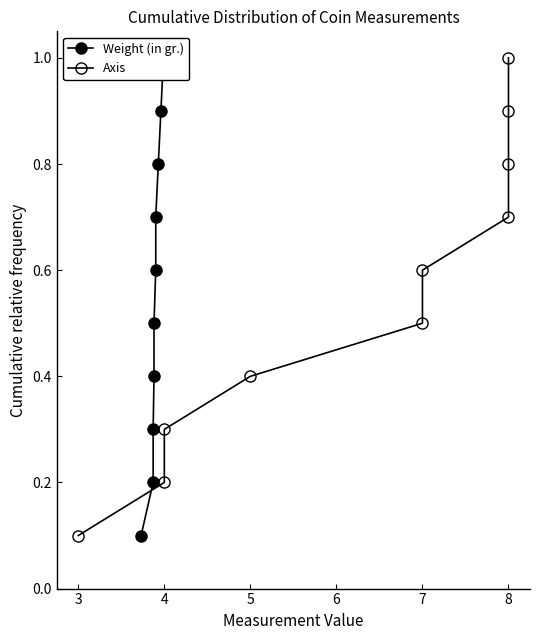

What is the difference between the maximum and minimum values in the Axis series?

0.9